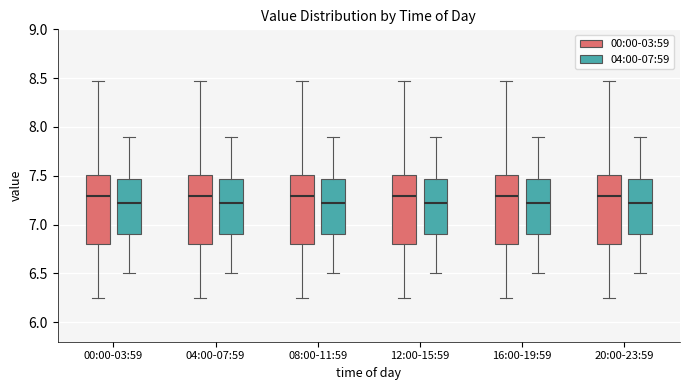

Reading left to right, read every box against the y-axis: the position of its median line, the range the box covers, and the ends of its whiskers. The values are not printed on the chart, so give them approximately, as read against the axis.

00:00-03:59 (00:00-03:59): median 7.30, box 6.80 to 7.50, whiskers 6.25 to 8.45
00:00-03:59 (04:00-07:59): median 7.25, box 6.90 to 7.45, whiskers 6.50 to 7.90
04:00-07:59 (00:00-03:59): median 7.30, box 6.80 to 7.50, whiskers 6.25 to 8.45
04:00-07:59 (04:00-07:59): median 7.25, box 6.90 to 7.45, whiskers 6.50 to 7.90
08:00-11:59 (00:00-03:59): median 7.30, box 6.80 to 7.50, whiskers 6.25 to 8.45
08:00-11:59 (04:00-07:59): median 7.25, box 6.90 to 7.45, whiskers 6.50 to 7.90
12:00-15:59 (00:00-03:59): median 7.30, box 6.80 to 7.50, whiskers 6.25 to 8.45
12:00-15:59 (04:00-07:59): median 7.25, box 6.90 to 7.45, whiskers 6.50 to 7.90
16:00-19:59 (00:00-03:59): median 7.30, box 6.80 to 7.50, whiskers 6.25 to 8.45
16:00-19:59 (04:00-07:59): median 7.25, box 6.90 to 7.45, whiskers 6.50 to 7.90
20:00-23:59 (00:00-03:59): median 7.30, box 6.80 to 7.50, whiskers 6.25 to 8.45
20:00-23:59 (04:00-07:59): median 7.25, box 6.90 to 7.45, whiskers 6.50 to 7.90